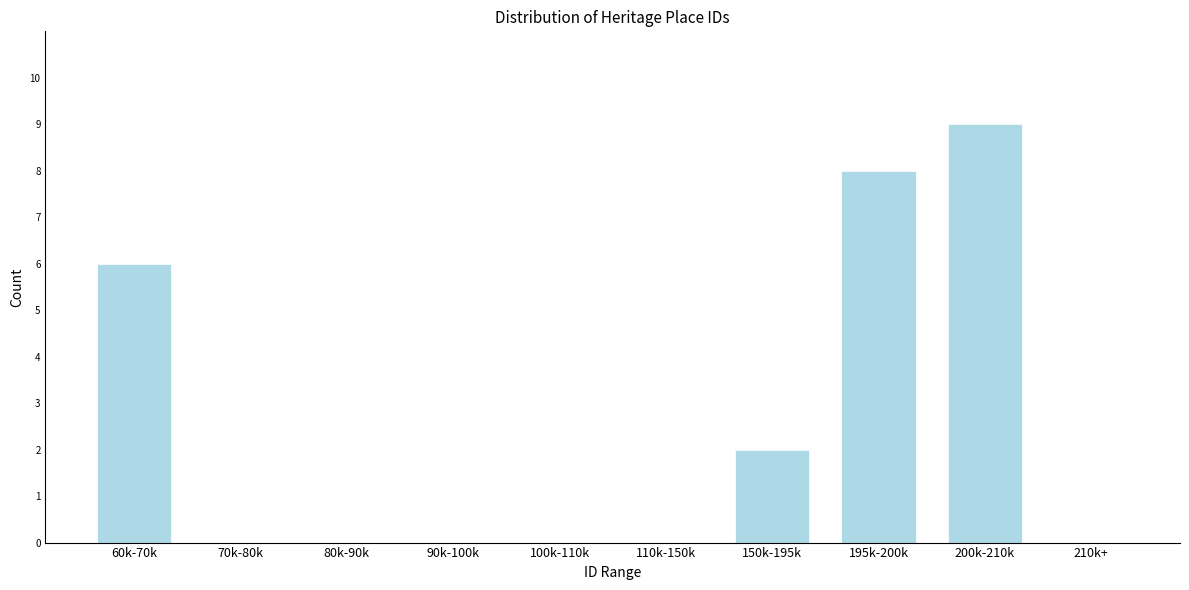

Reading right to left, list all the values displayed in this chart.

210k+=0	200k-210k=9	195k-200k=8	150k-195k=2	110k-150k=0	100k-110k=0	90k-100k=0	80k-90k=0	70k-80k=0	60k-70k=6